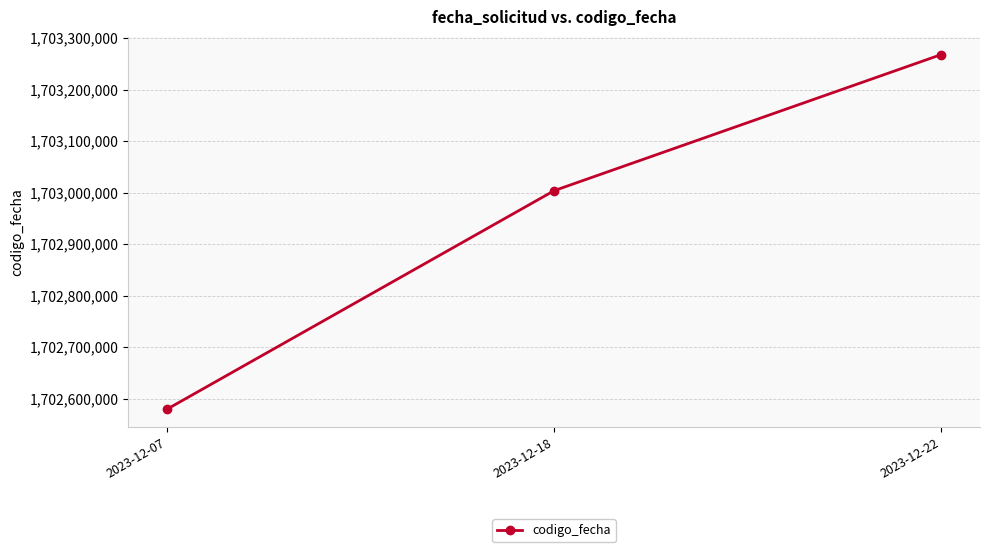

Rank the categories by value from lowest to highest.

2023-12-07, 2023-12-18, 2023-12-22